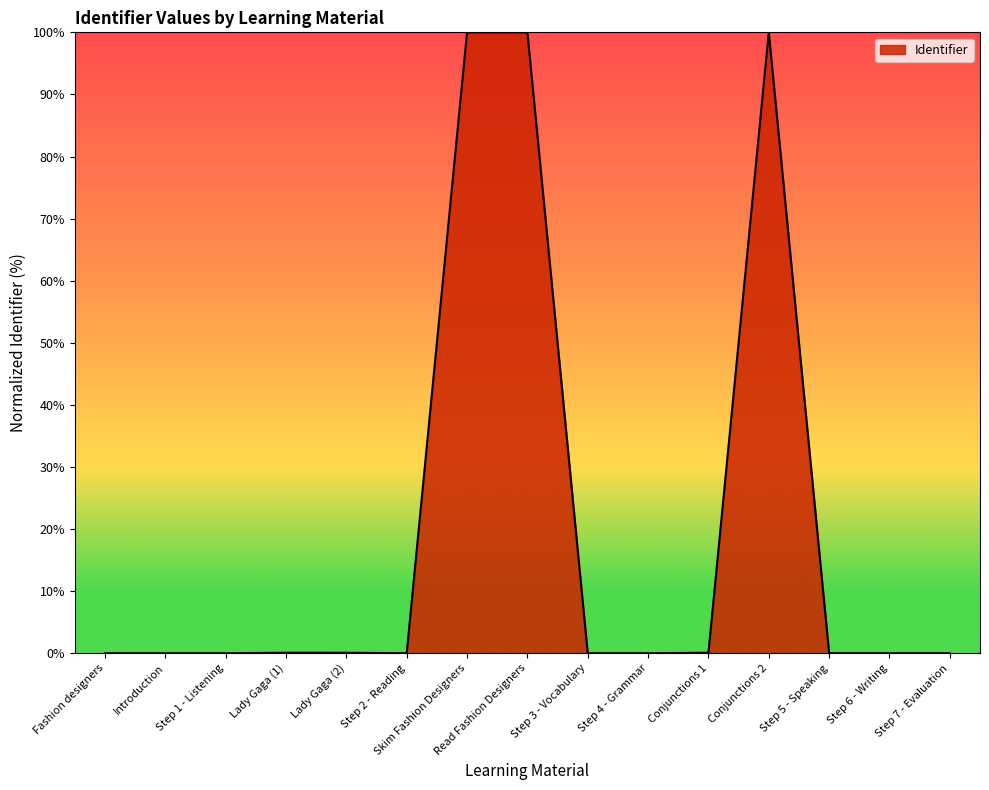

The chart shows a value of 0.0 at Step 2 - Reading. True or false?

True